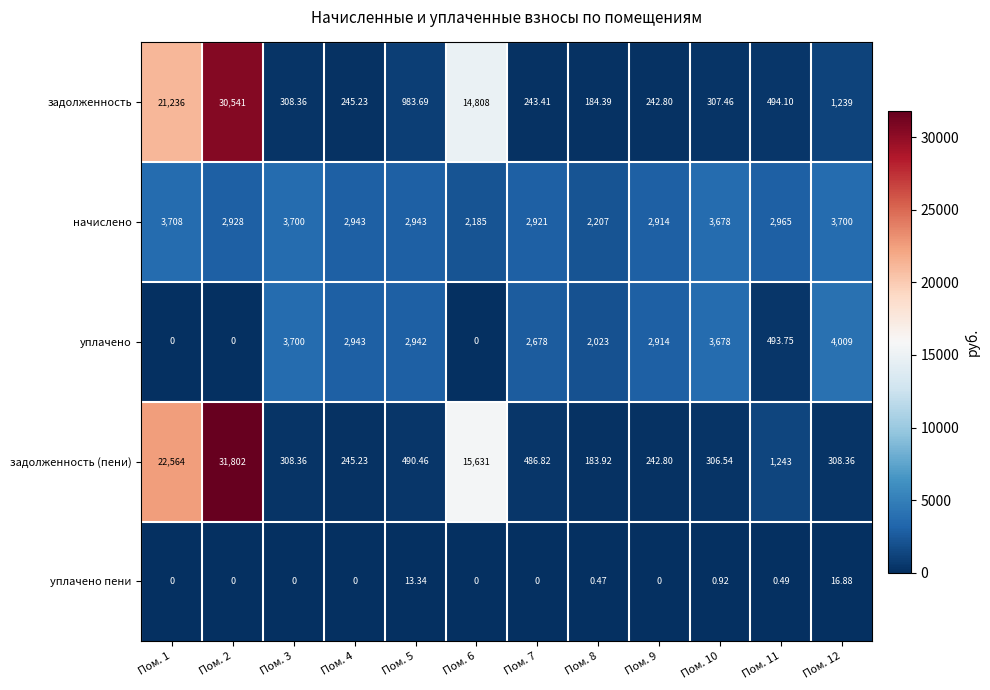

Between Пом. 1 and Пом. 9, which series saw the biggest shift?

задолженность (пени)